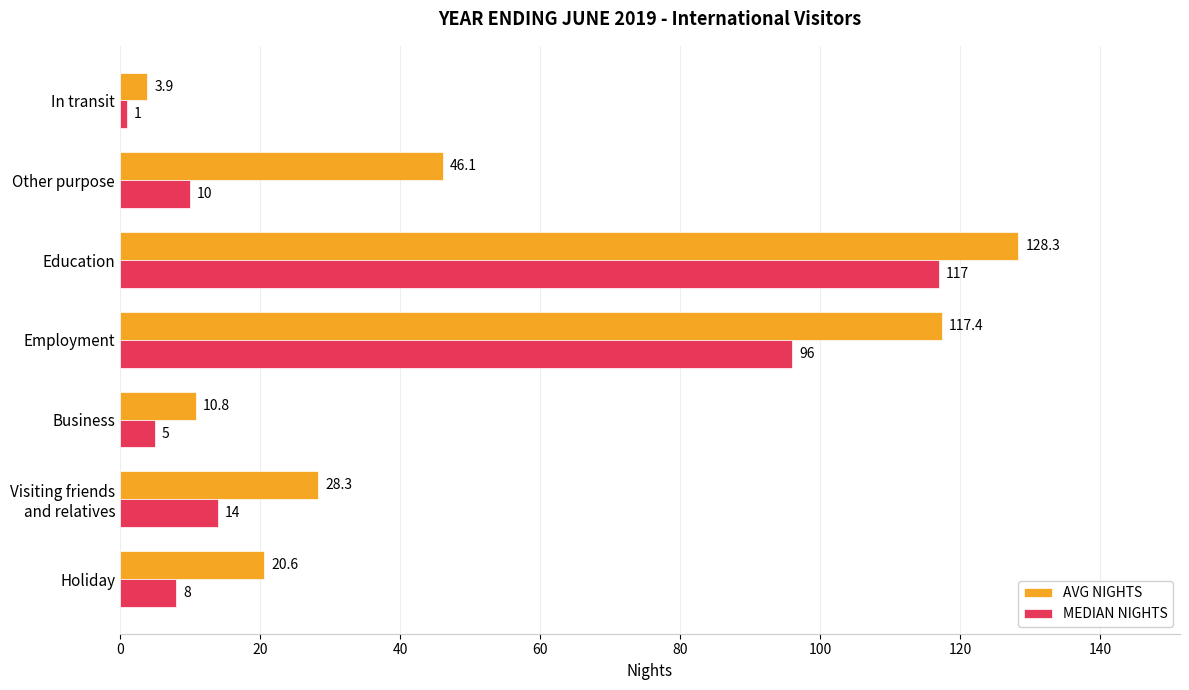

What are all the series names shown in the legend?

AVG NIGHTS, MEDIAN NIGHTS